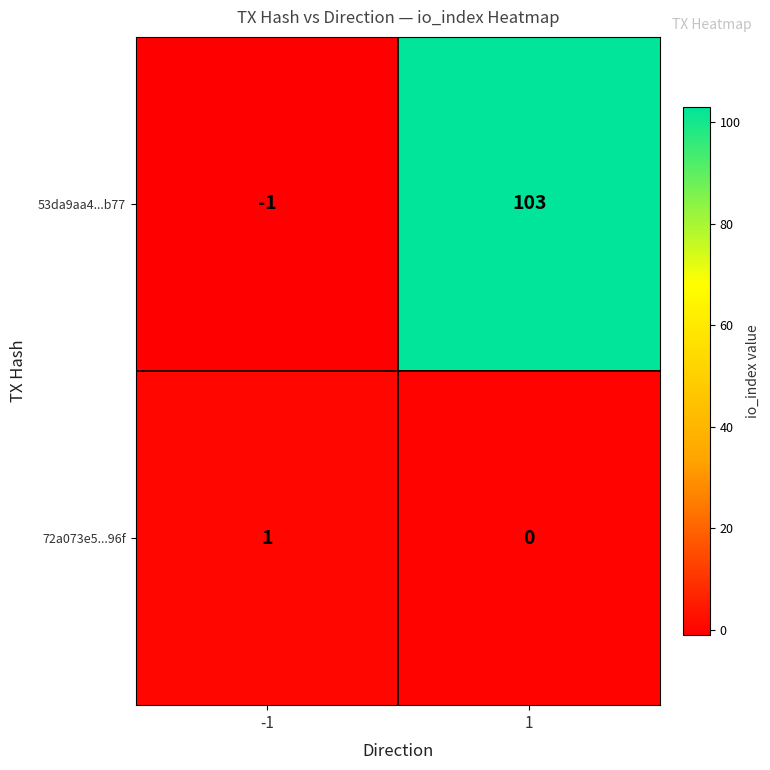

Reading left to right, list all the values displayed in this chart.

53da9aa4...b77: -1	103
72a073e5...96f: 1	0